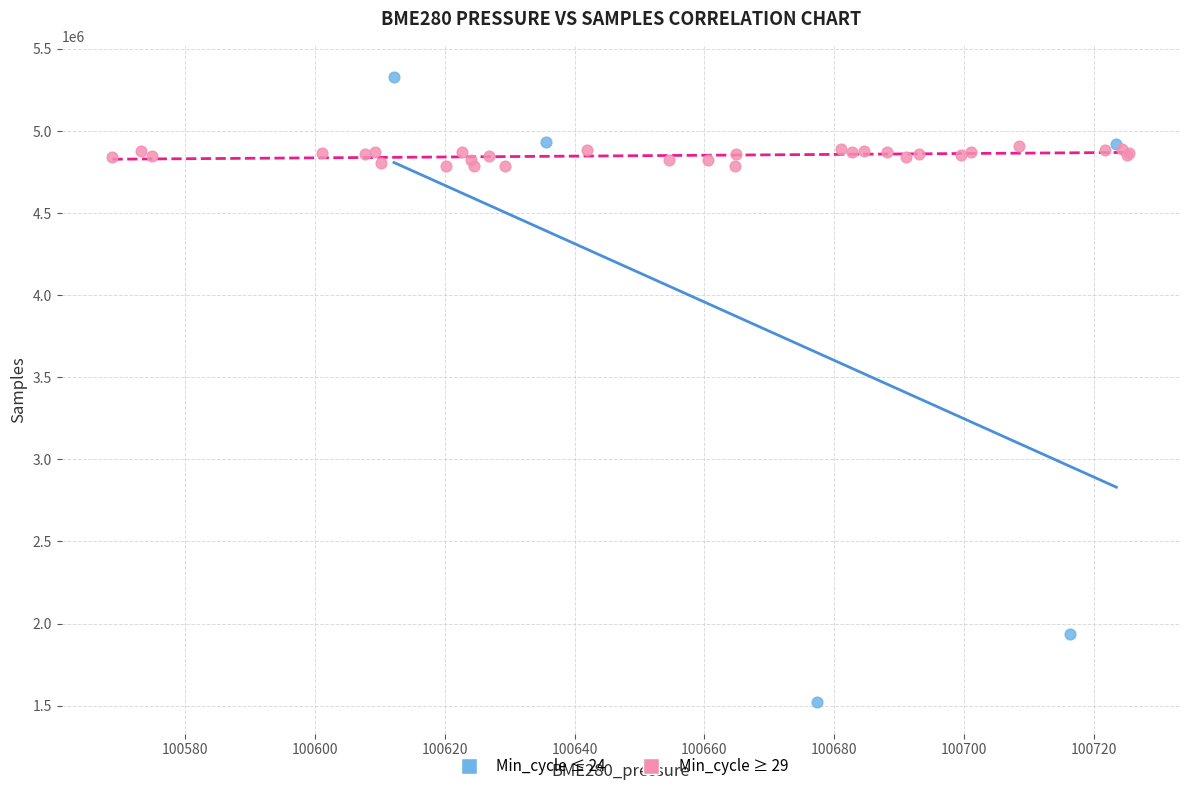

Which series contains the lowest Y value?

Min_cycle ≤ 24